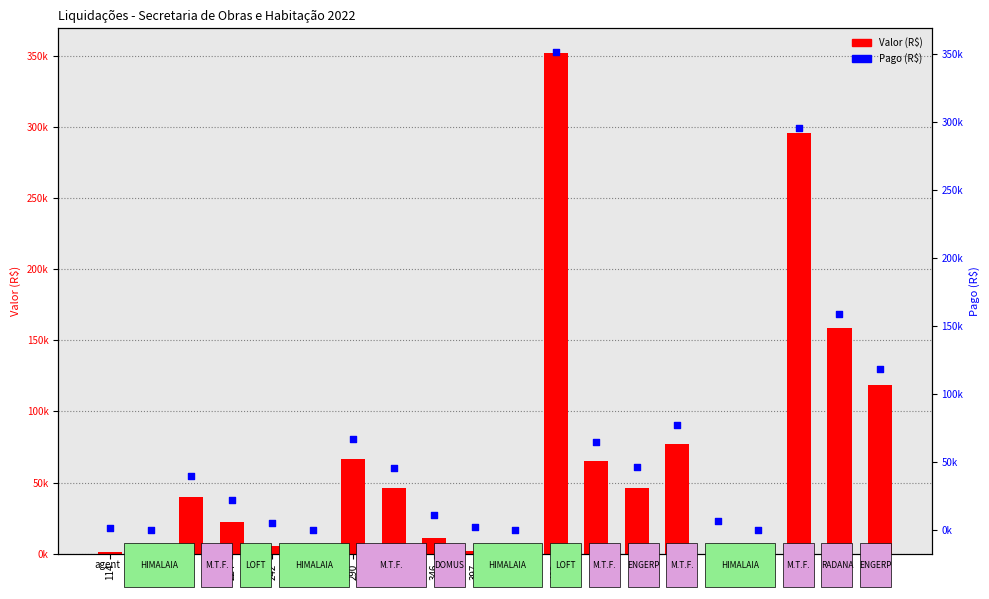

What is the total value across all series at 209?

79747.1